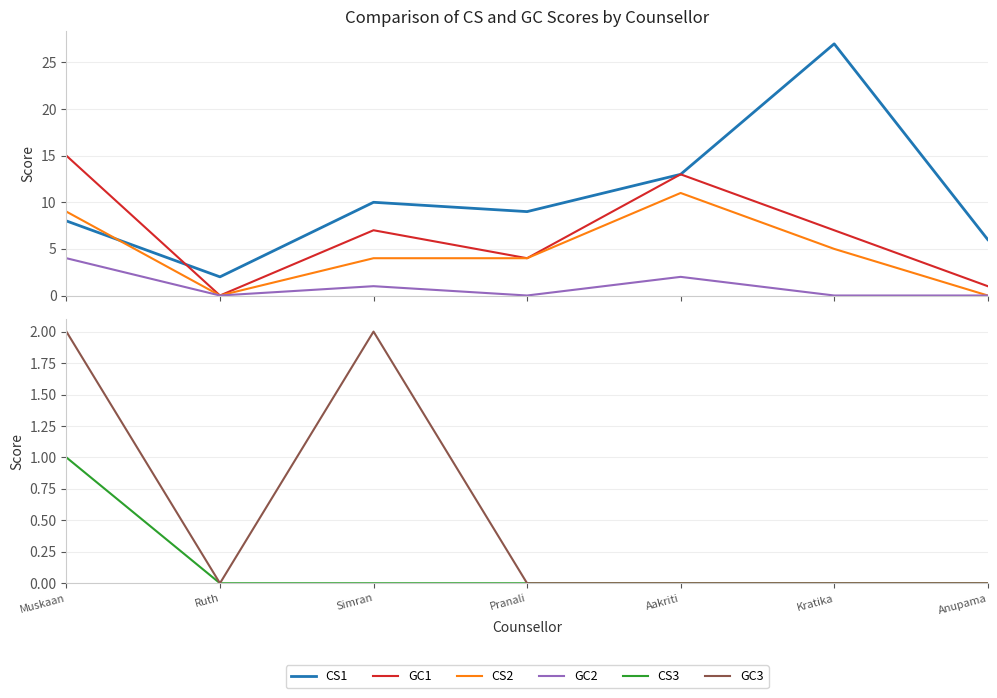

Where is the first local minimum for GC1?

Ruth